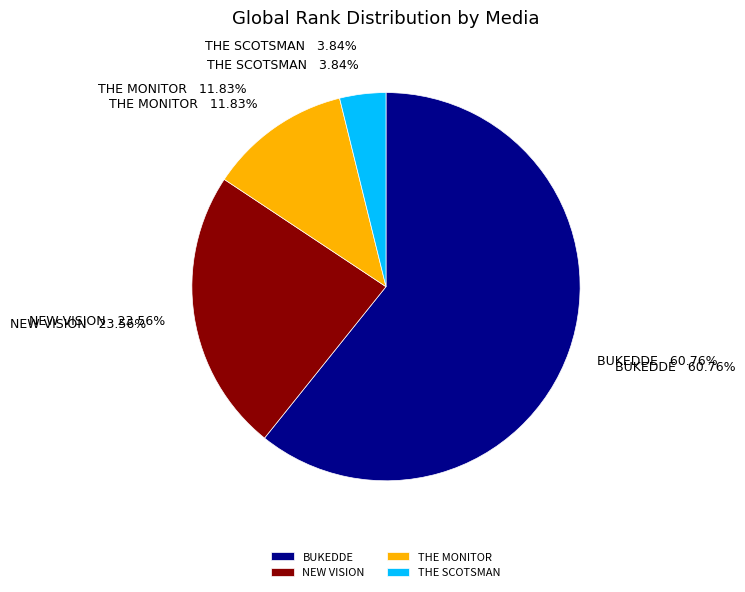

To the nearest percent, what percentage of the pie is THE SCOTSMAN?

4%